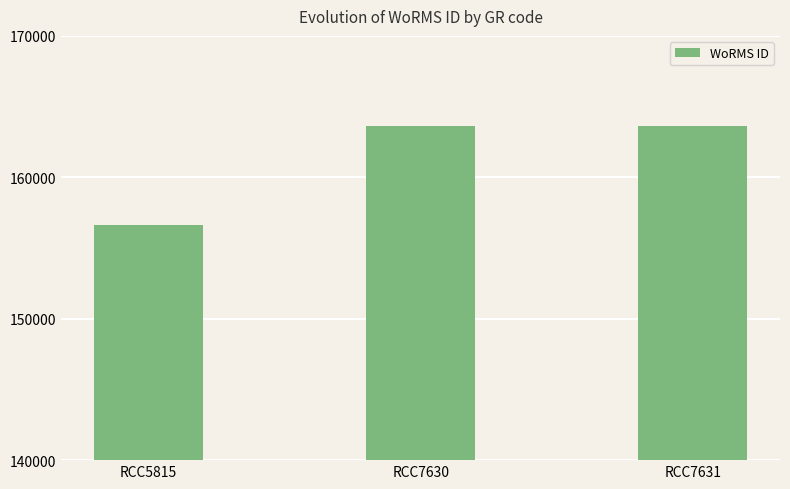

The value at RCC7630 is 108785. True or false?

False